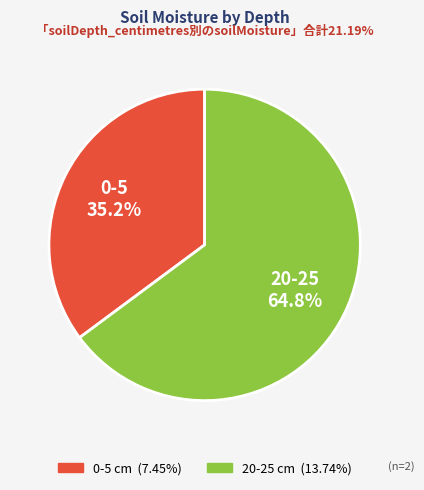

To the nearest percent, what is the difference between the largest and smallest slice percentages?

30%